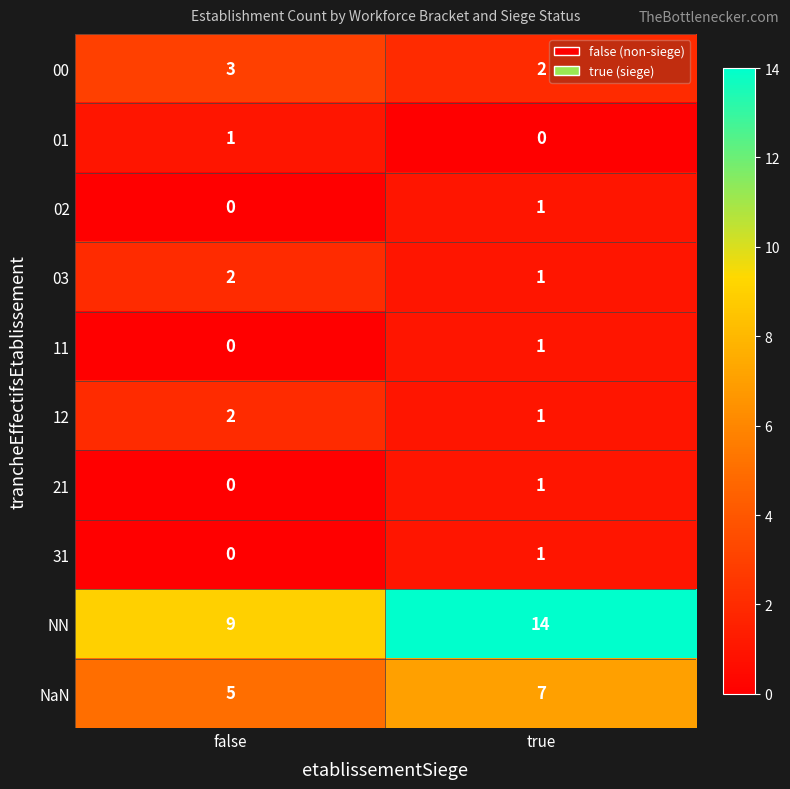

What is the difference between the highest and lowest values at false?

9